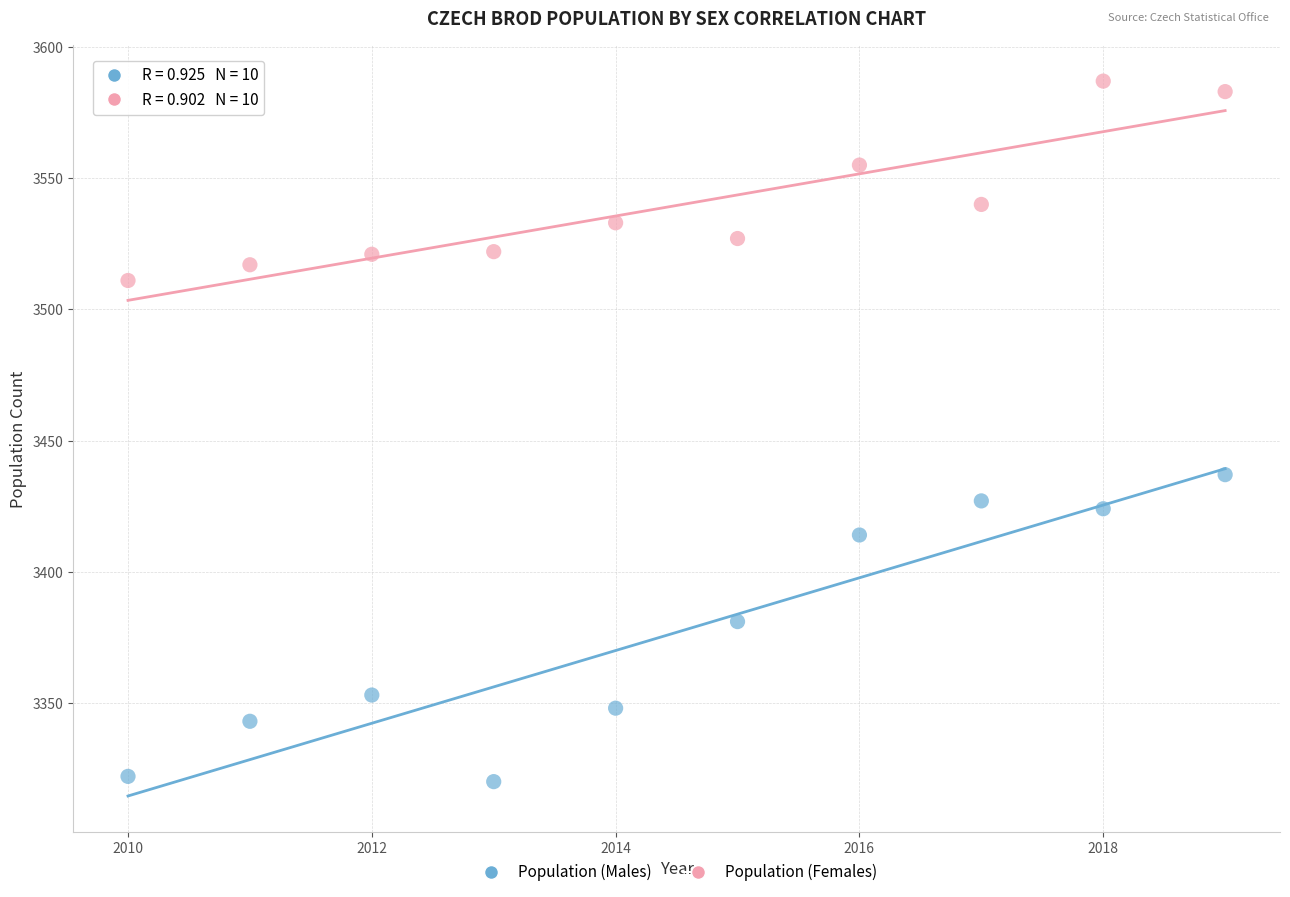

Which series contains the highest Y value?

Population (Females)